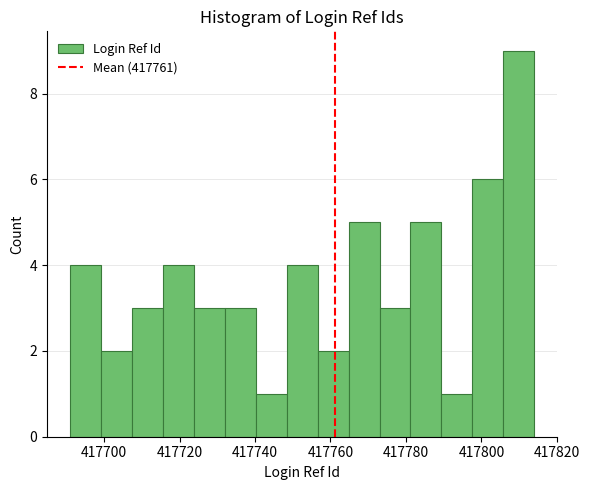

Reading left to right, transcribe this chart: for each bar, give the range it covers on the x-axis and its height. Neither the bar edges nor the heights are printed on the chart, so give them approximately, as read against the axes.

417691.0 to 417699.2: 4
417699.2 to 417707.4: 2
417707.4 to 417715.6: 3
417715.6 to 417723.8: 4
417723.8 to 417732.0: 3
417732.0 to 417740.2: 3
417740.2 to 417748.4: 1
417748.4 to 417756.6: 4
417756.6 to 417764.8: 2
417764.8 to 417773.0: 5
417773.0 to 417781.2: 3
417781.2 to 417789.4: 5
417789.4 to 417797.6: 1
417797.6 to 417805.8: 6
417805.8 to 417814.0: 9